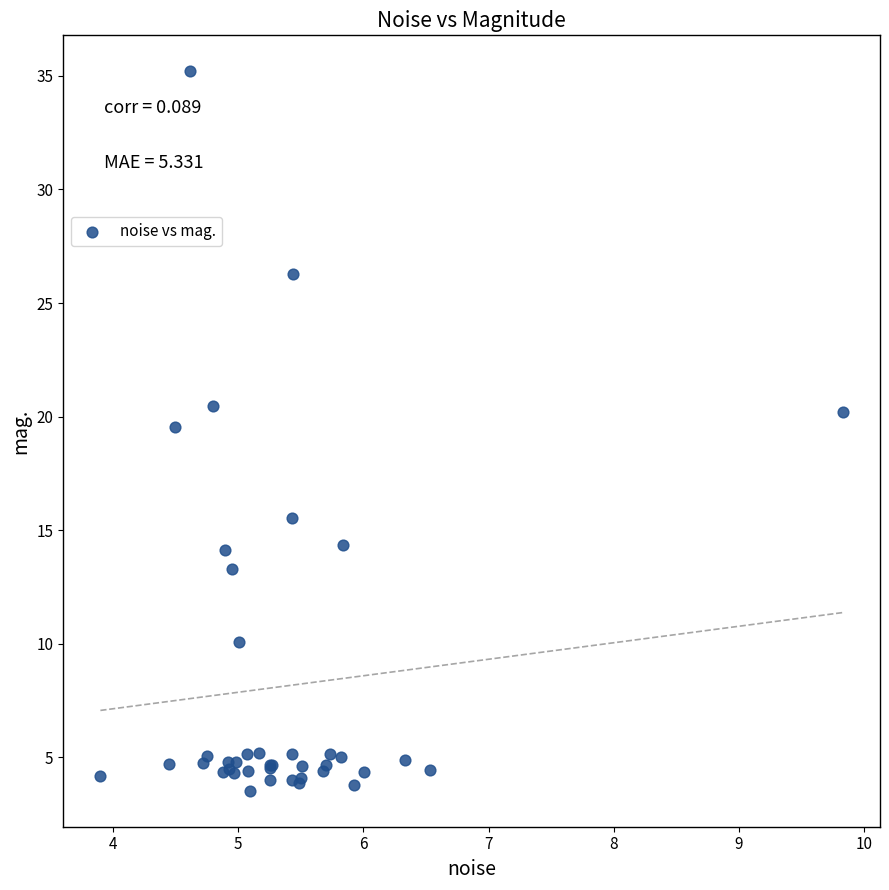

What Y value in the scatter plot is closest to 19?

19.5